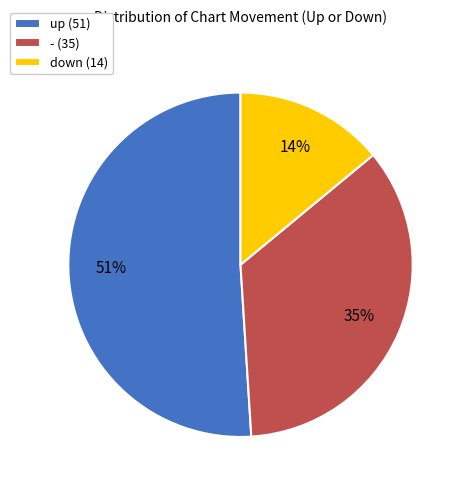

How many segments does this pie chart have?

3